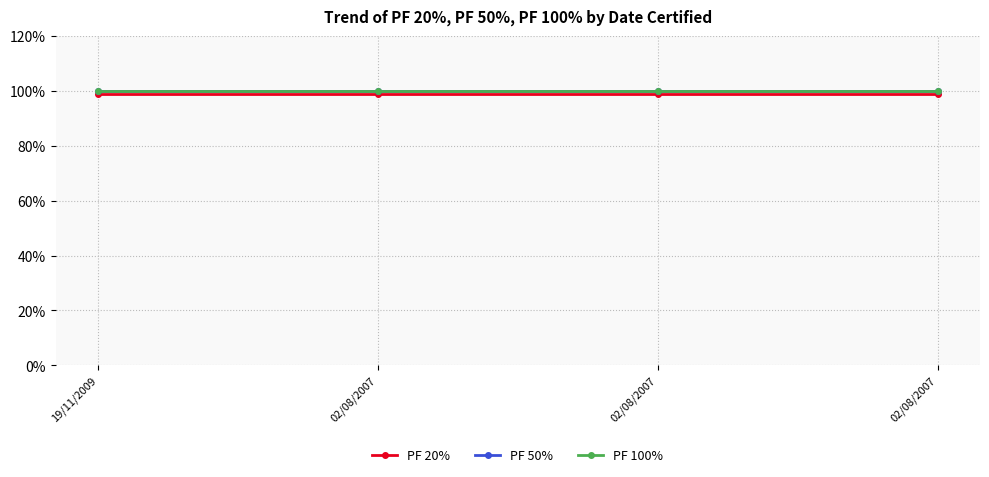

Read the PF 50% value at 02/08/2007.

1.0